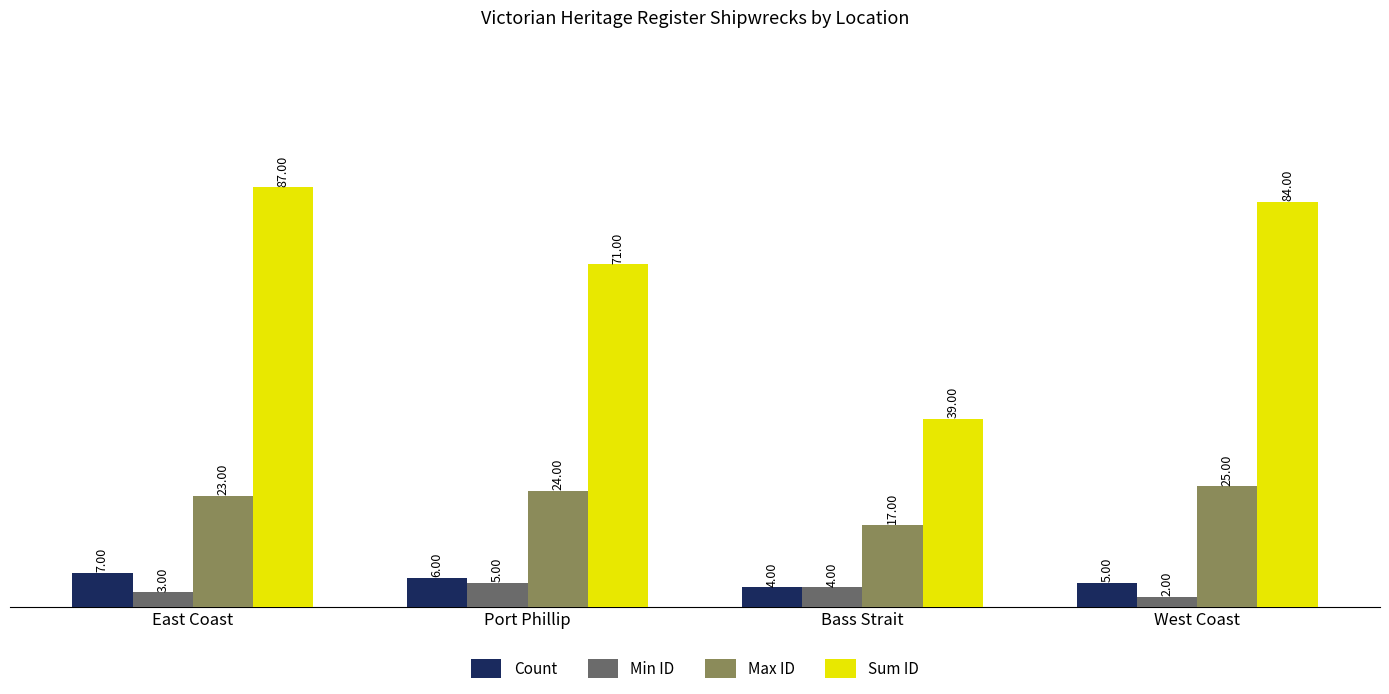

What is the spread (max minus min) of values at Bass Strait?

35